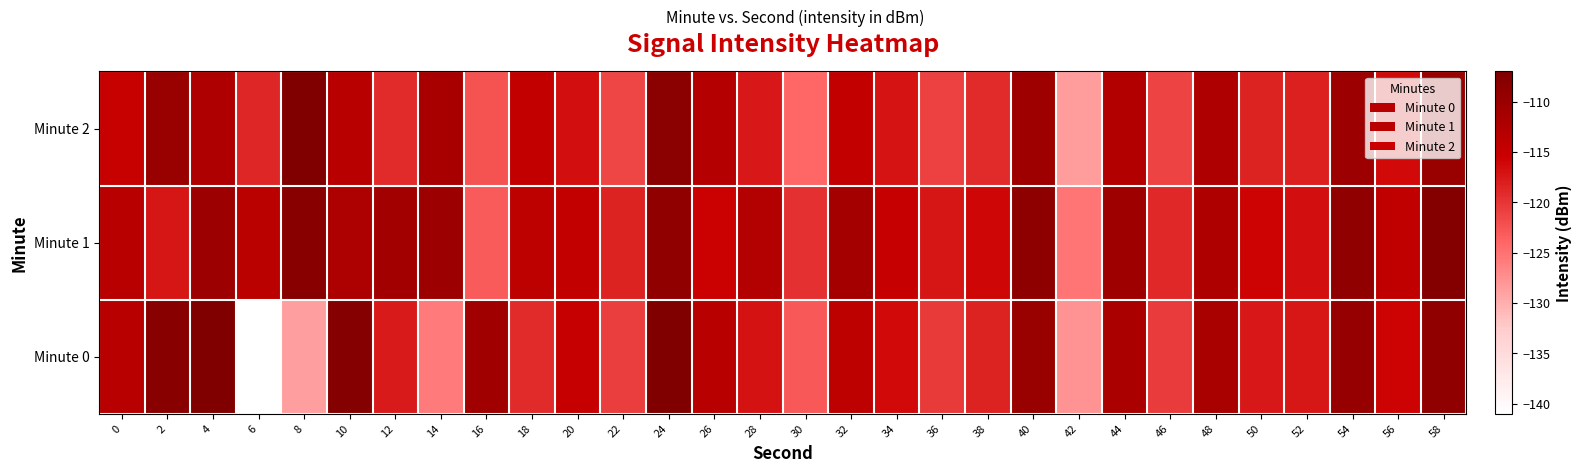

Rank the categories by value from lowest to highest.

42, 30, 16, 22, 46, 36, 12, 38, 6, 50, 52, 28, 34, 20, 56, 0, 18, 32, 10, 26, 44, 4, 48, 14, 40, 54, 58, 2, 24, 8